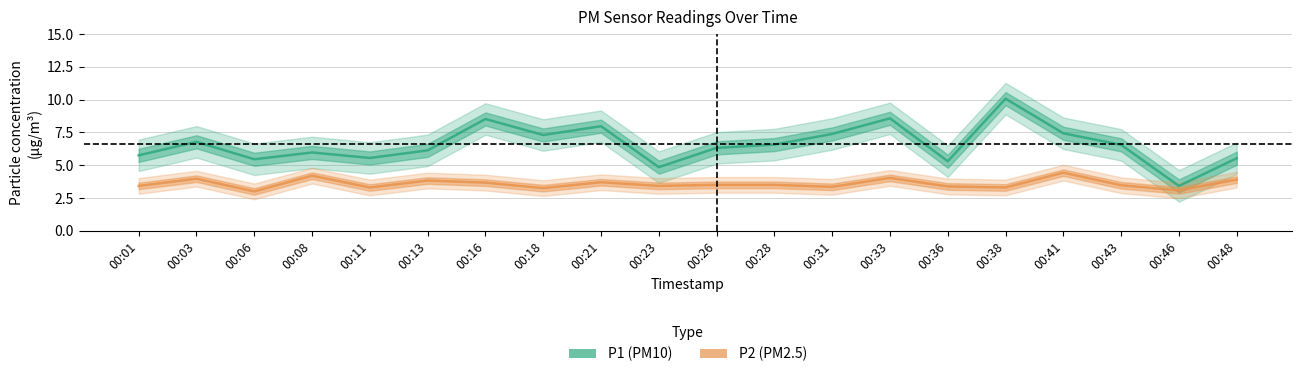

What are all the series names shown in the legend?

P1 (PM10), P2 (PM2.5)